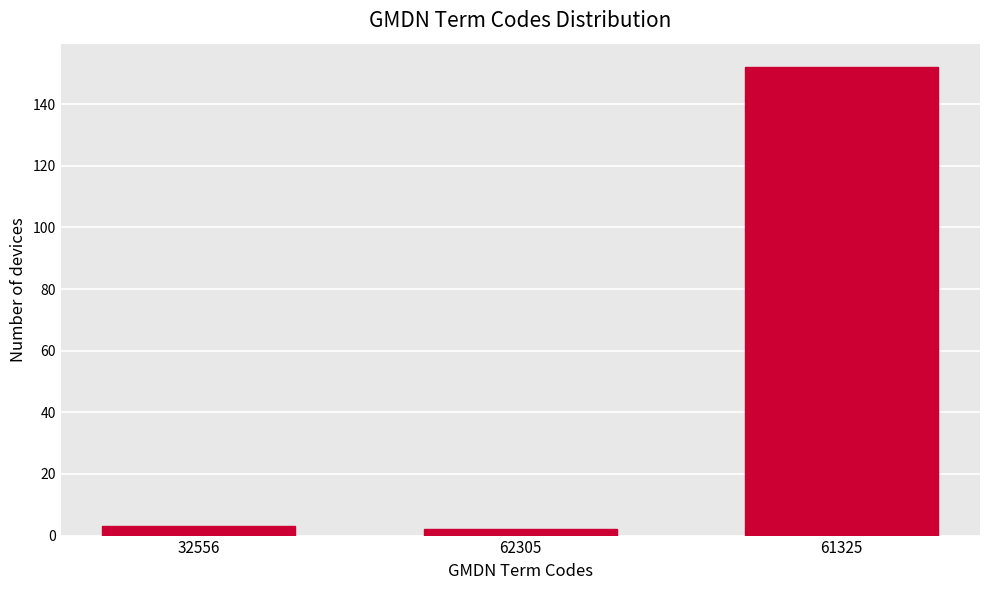

Reading right to left, list all the values displayed in this chart.

152	2	3